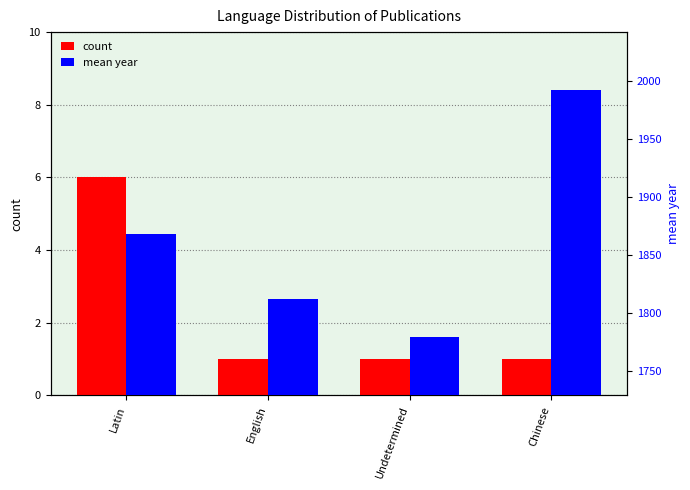

What is the minimum value for count?

1